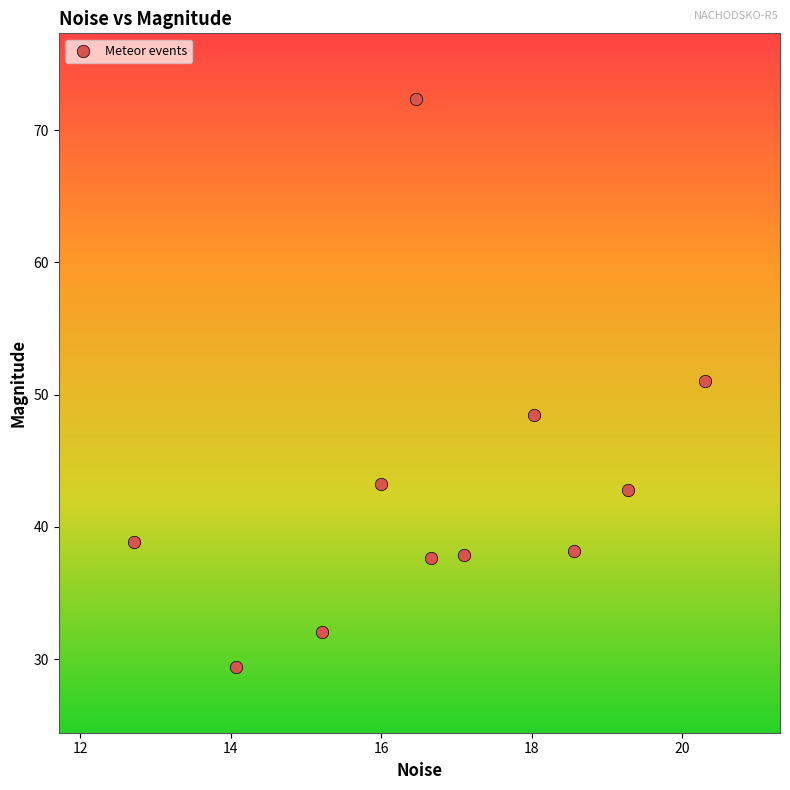

What is the range of Y values (max minus min)?

42.9